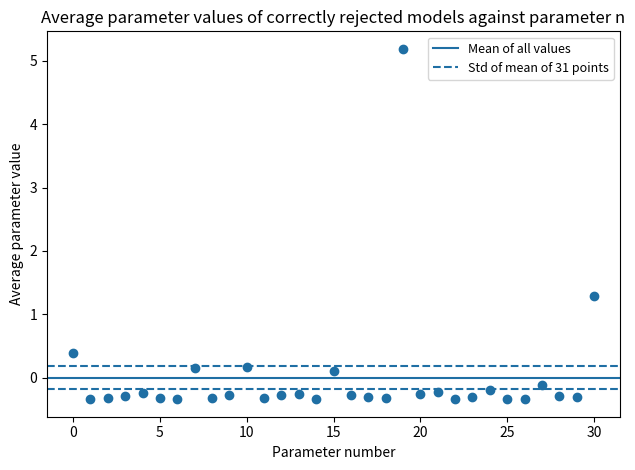

What Y value in the scatter plot is closest to 2?

1.3